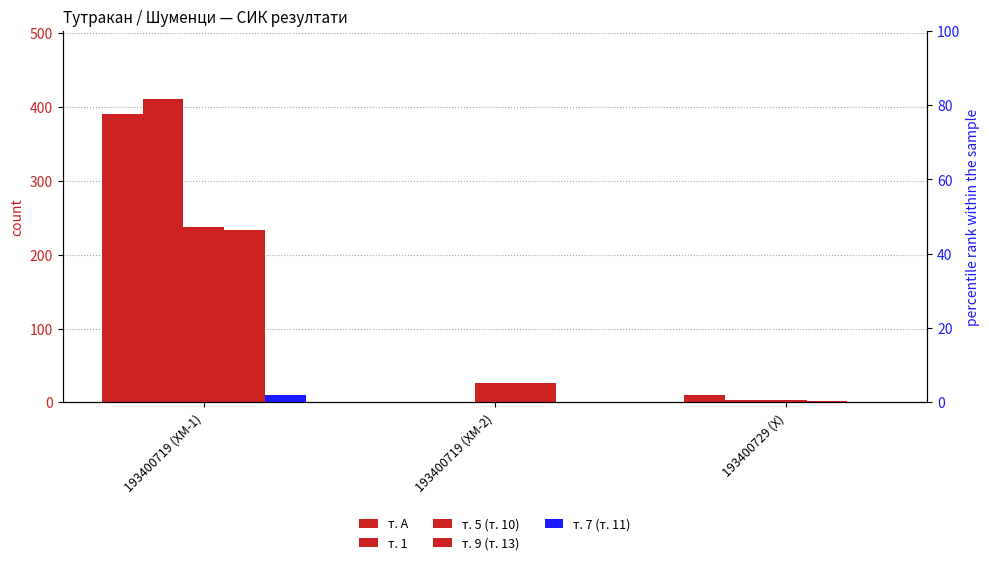

What is the label of the 3rd bar from the right?

193400719 (ХМ-1)